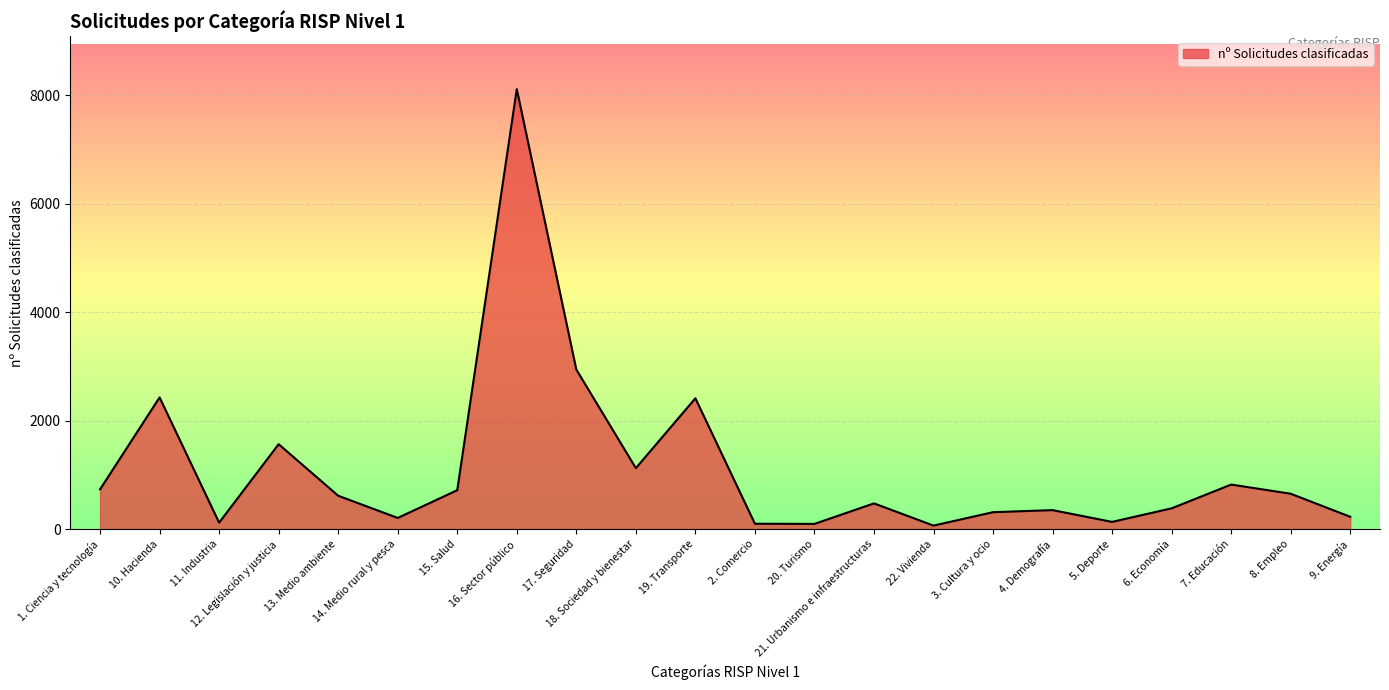

Where is the data nearest to the value 4088?

17. Seguridad